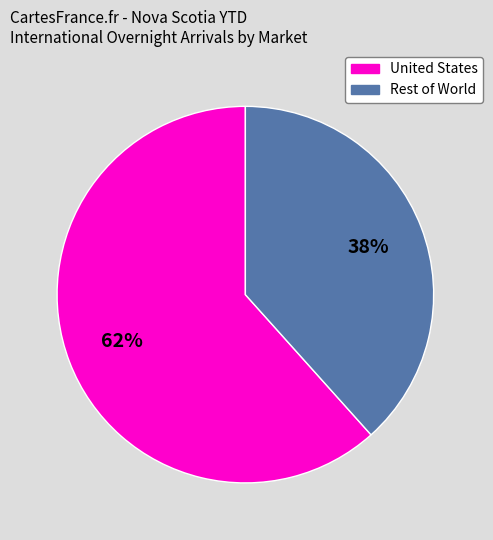

Which category has the biggest portion of the pie?

United States